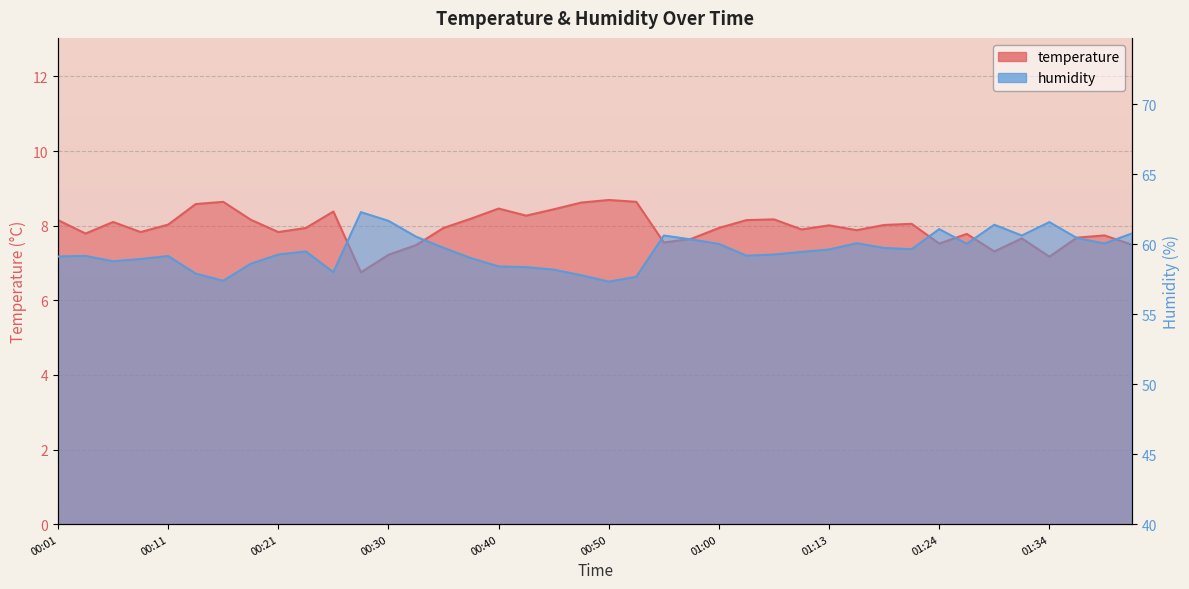

Is it true that temperature equals 7.7 at 01:31?

True